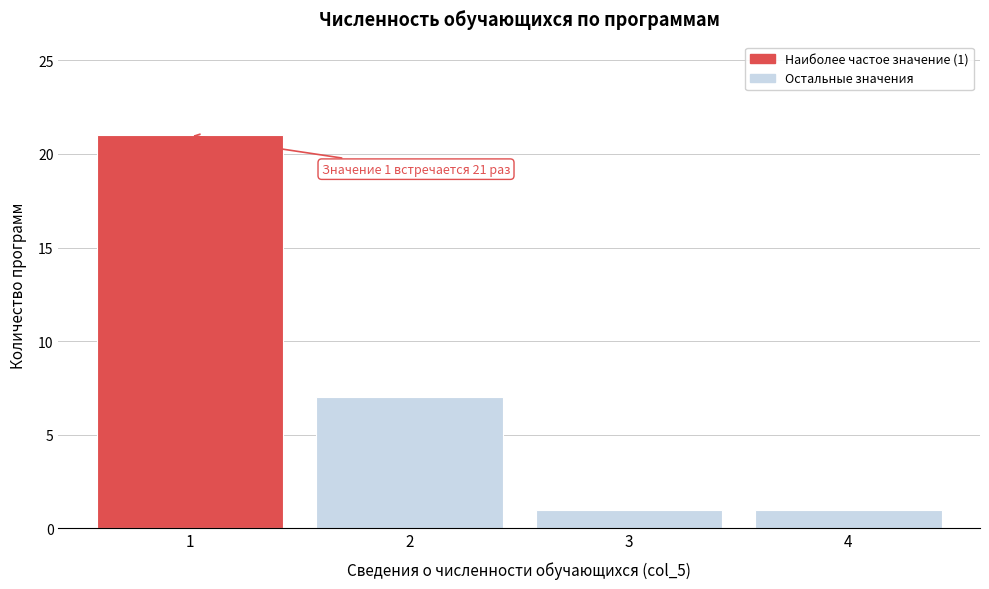

Reading left to right, what are all the values shown in this chart?

21	7	1	1